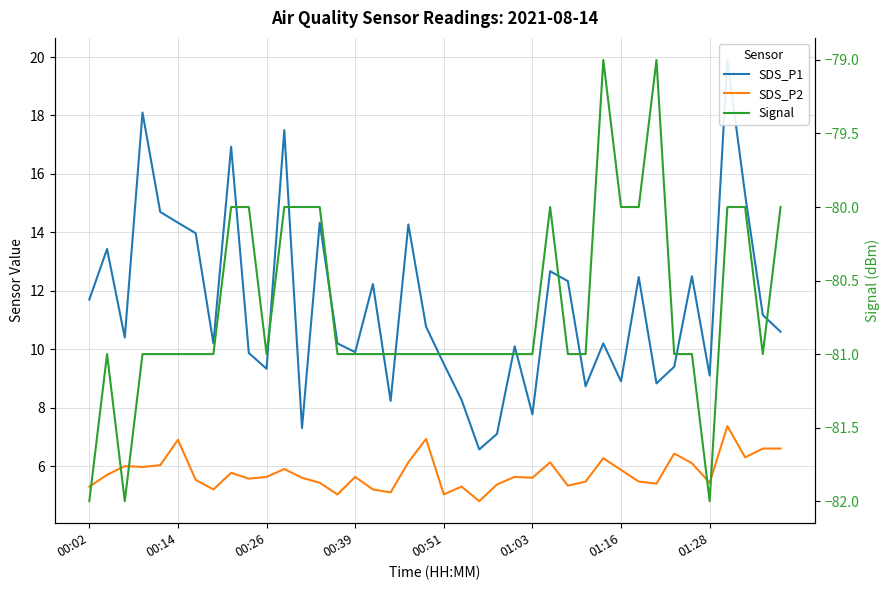

What is the total value across all series at 01:03?

-67.6